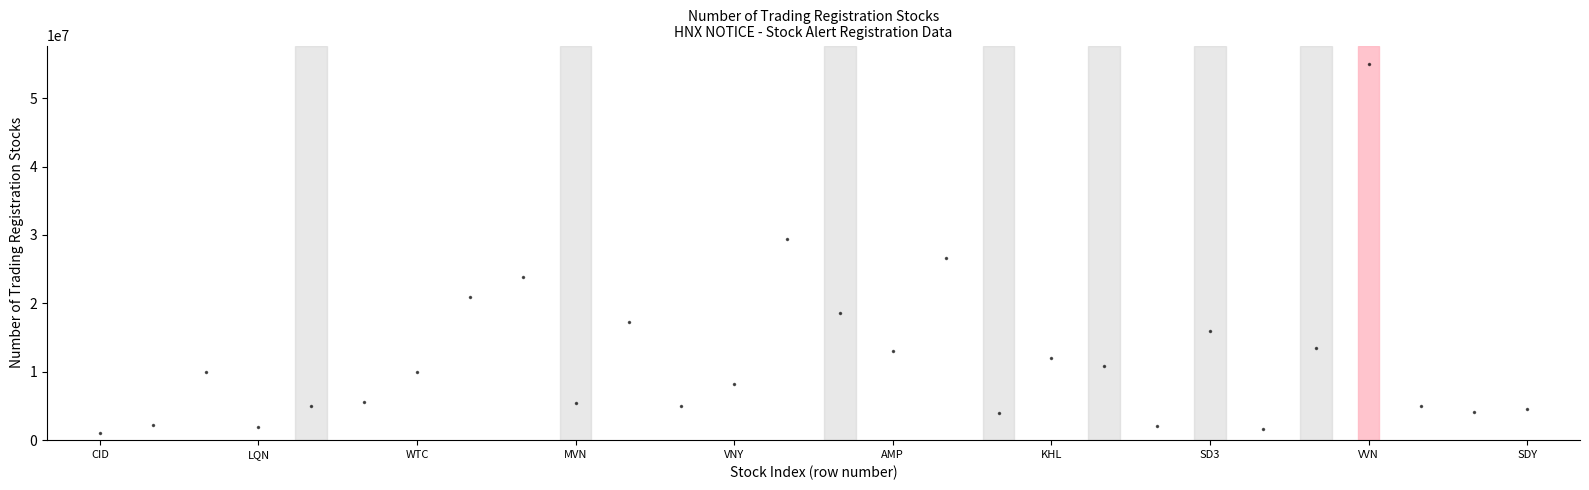

What is the range of X values (max minus min)?

27